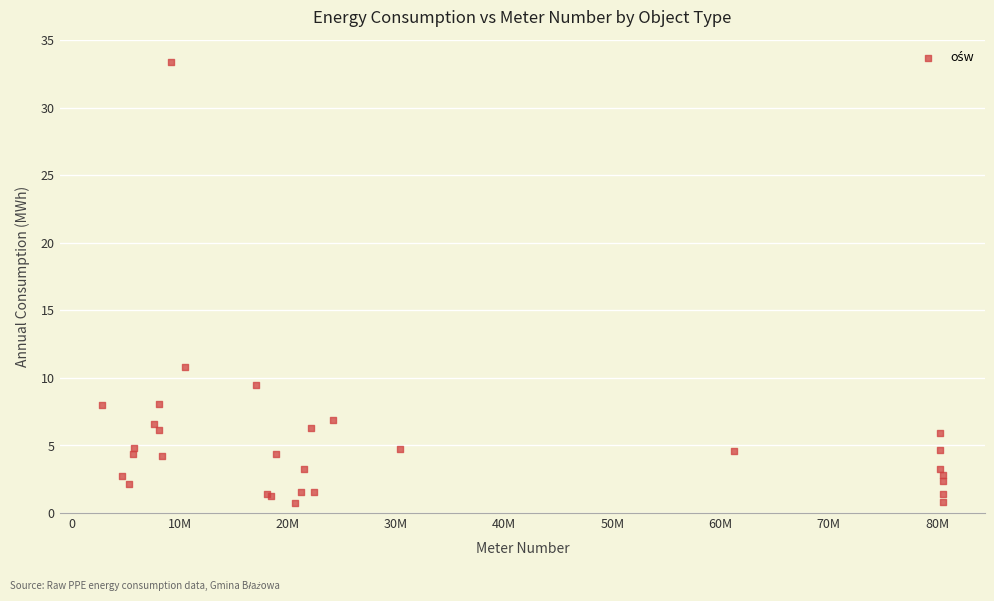

What Y value in the scatter plot is closest to 17?

10.8